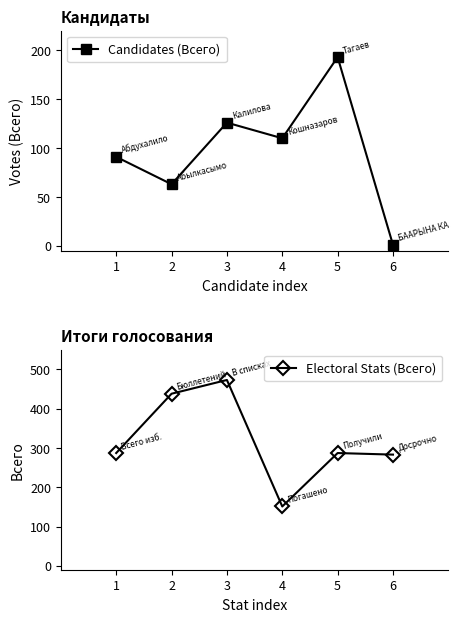

What are all the series names shown in the legend?

Candidates (Всего), Electoral Stats (Всего)